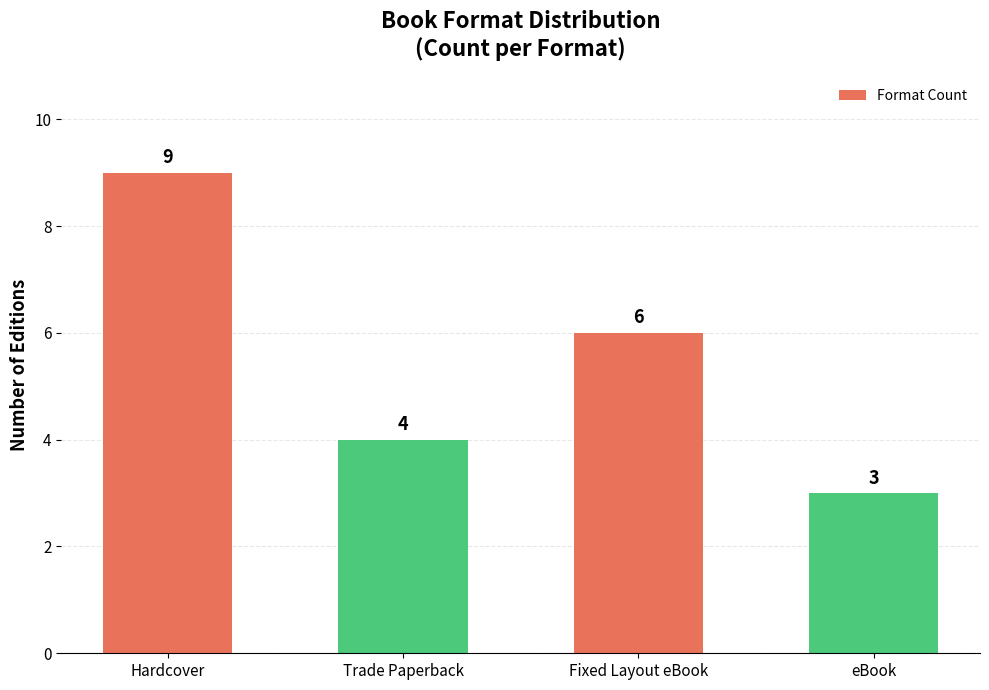

Rank the categories by value from highest to lowest.

Hardcover, Fixed Layout eBook, Trade Paperback, eBook